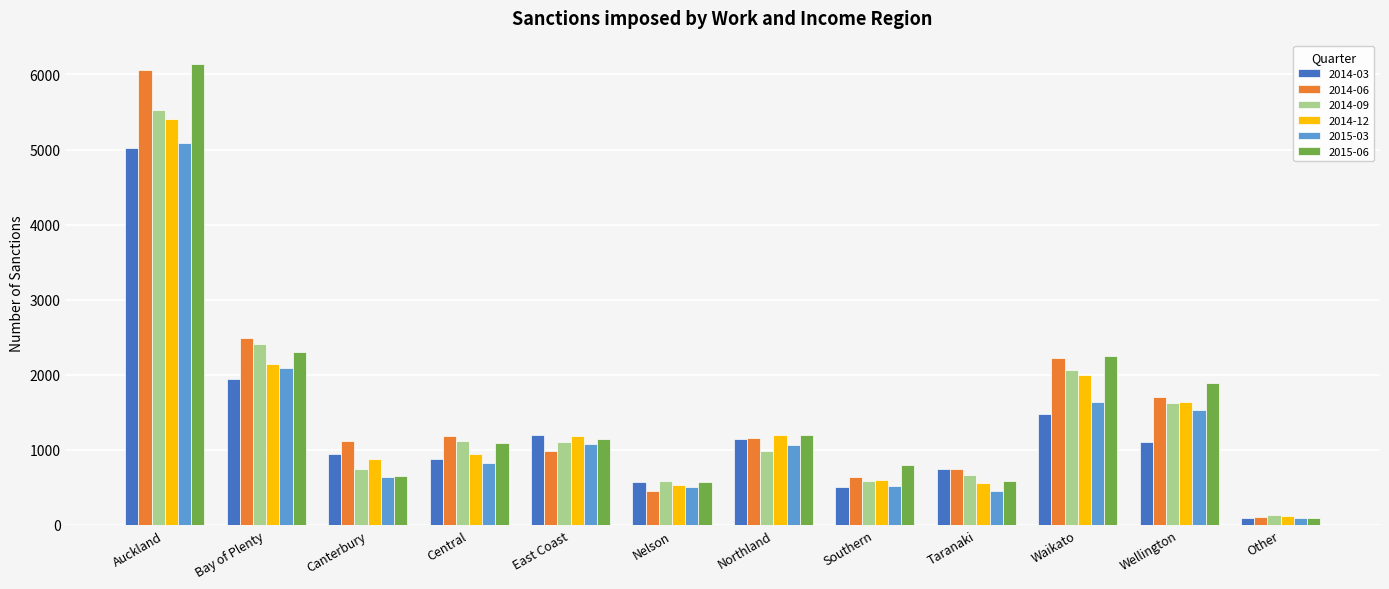

What is the label of the 11th bar from the left?

Wellington